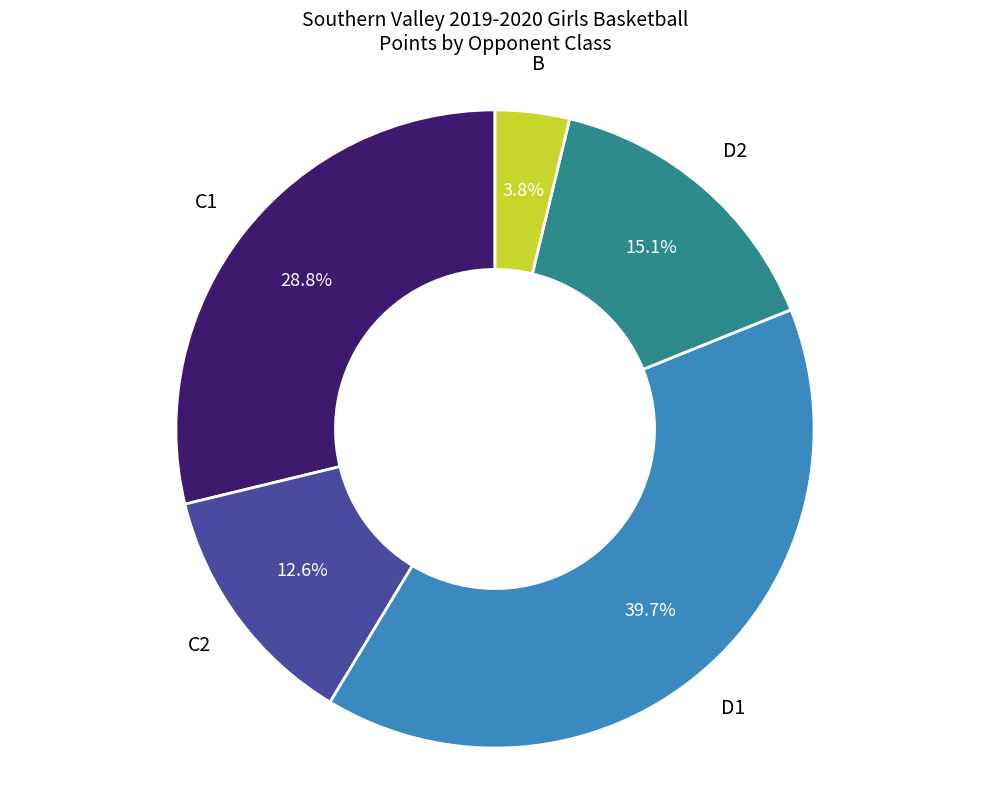

Is there a majority slice in this chart?

No